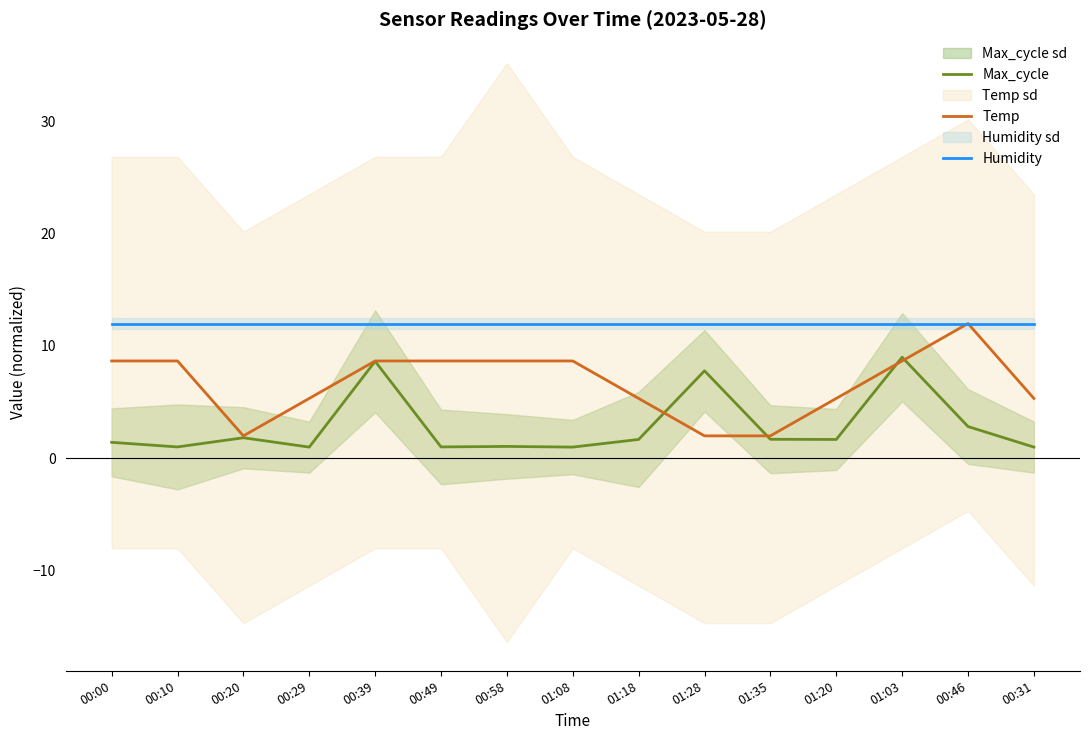

What is the difference between the maximum and minimum values in the Max_cycle series?

8.0